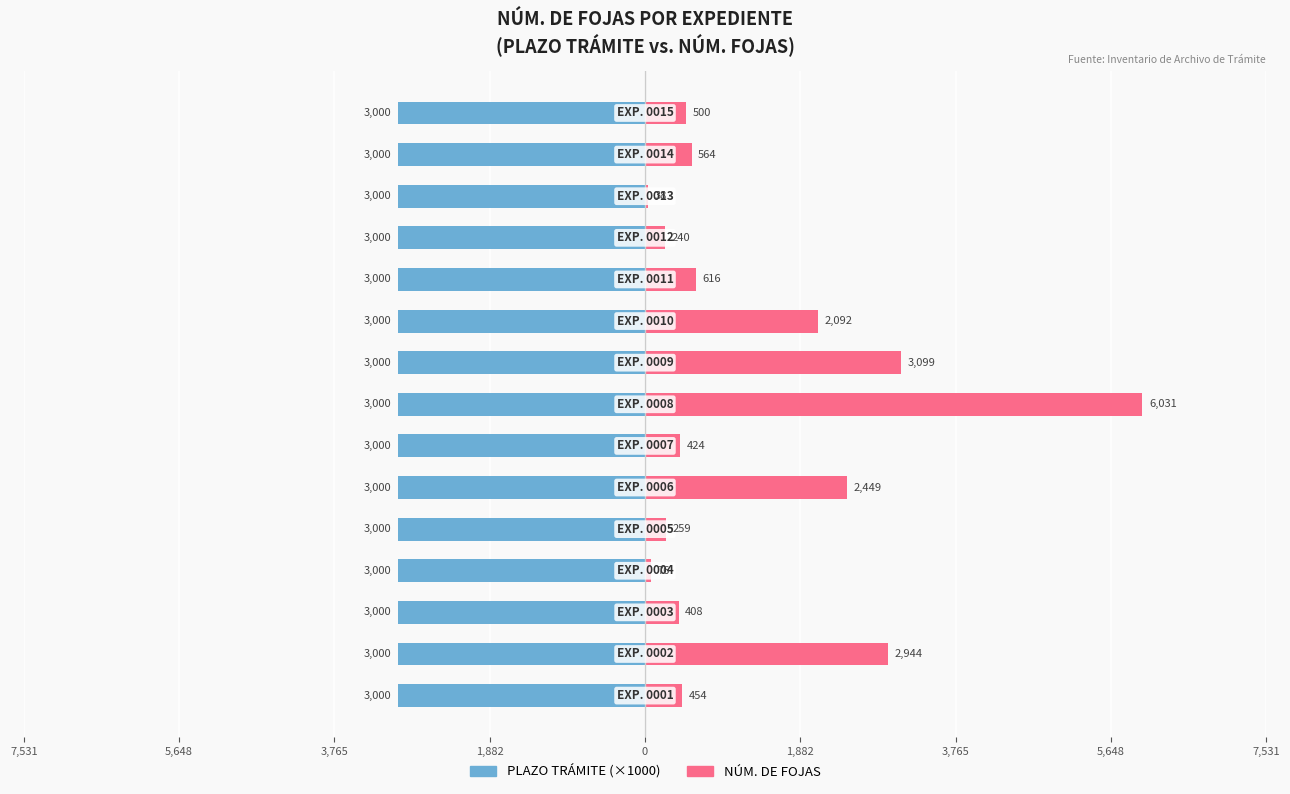

Which series has the widest spread of values?

NÚM. DE FOJAS